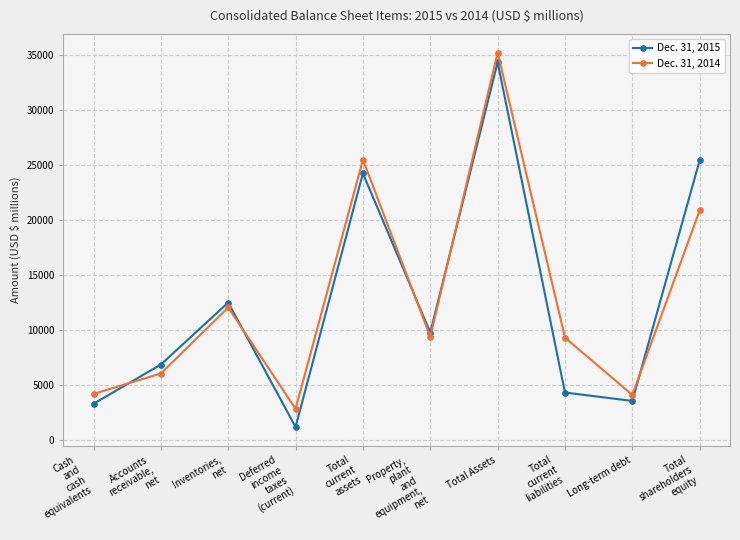

True or false: Dec. 31, 2015 and Dec. 31, 2014 intersect in this chart.

True